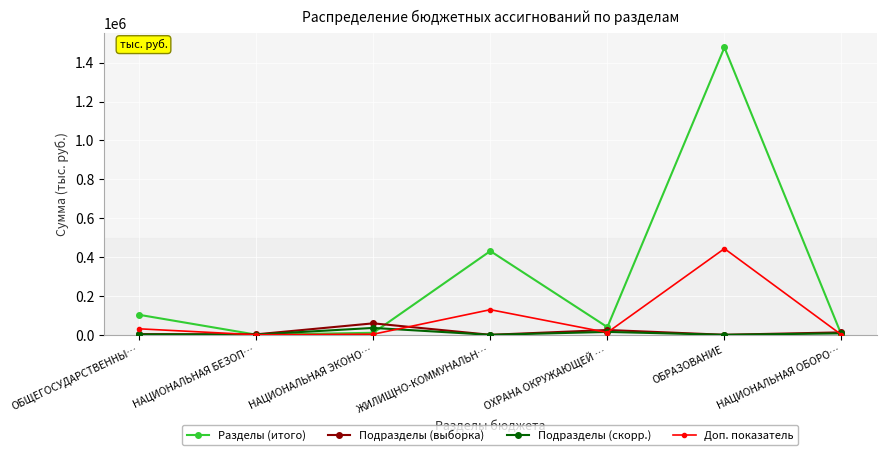

Between ОБЩЕГОСУДАРСТВЕННЫ… and ЖИЛИЩНО-КОММУНАЛЬН…, which series saw the biggest shift?

Разделы (итого)